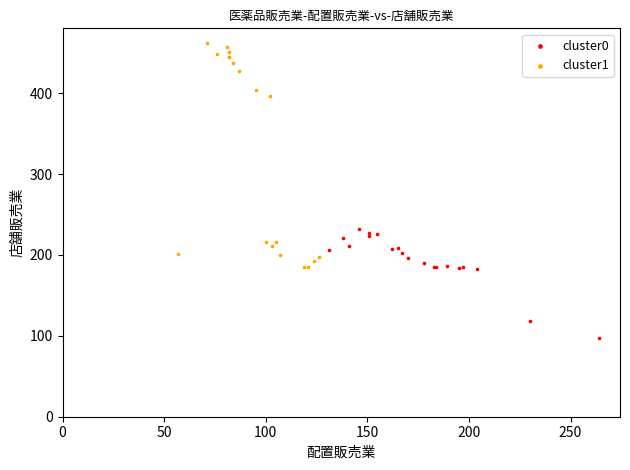

Which series has the widest spread of Y values?

cluster1